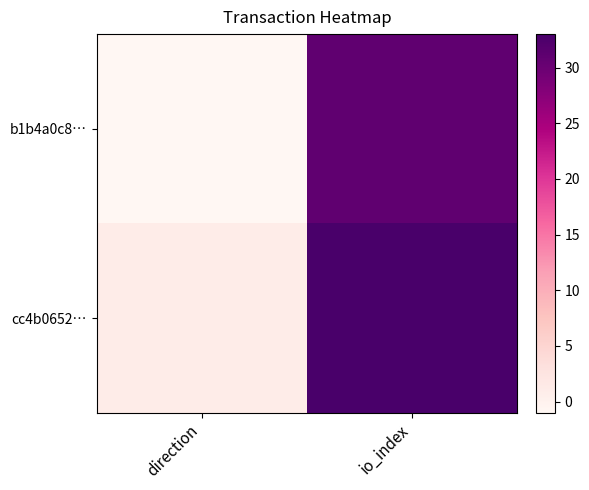

At direction, list the series in order from largest to smallest.

cc4b0652…, b1b4a0c8…